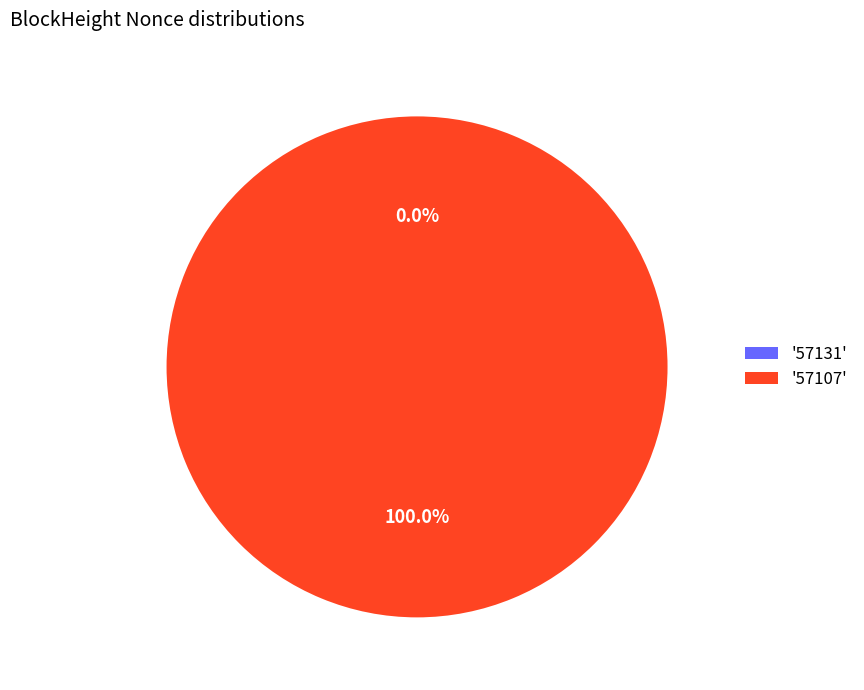

Rank the categories by value from highest to lowest.

57107, 57131